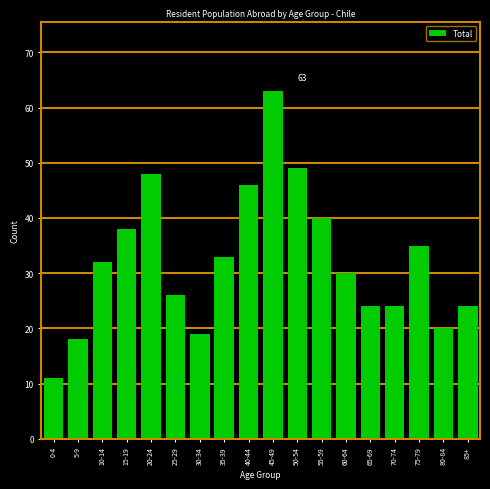

Reading right to left, what are all the values shown in this chart?

24	20	35	24	24	30	40	49	63	46	33	19	26	48	38	32	18	11